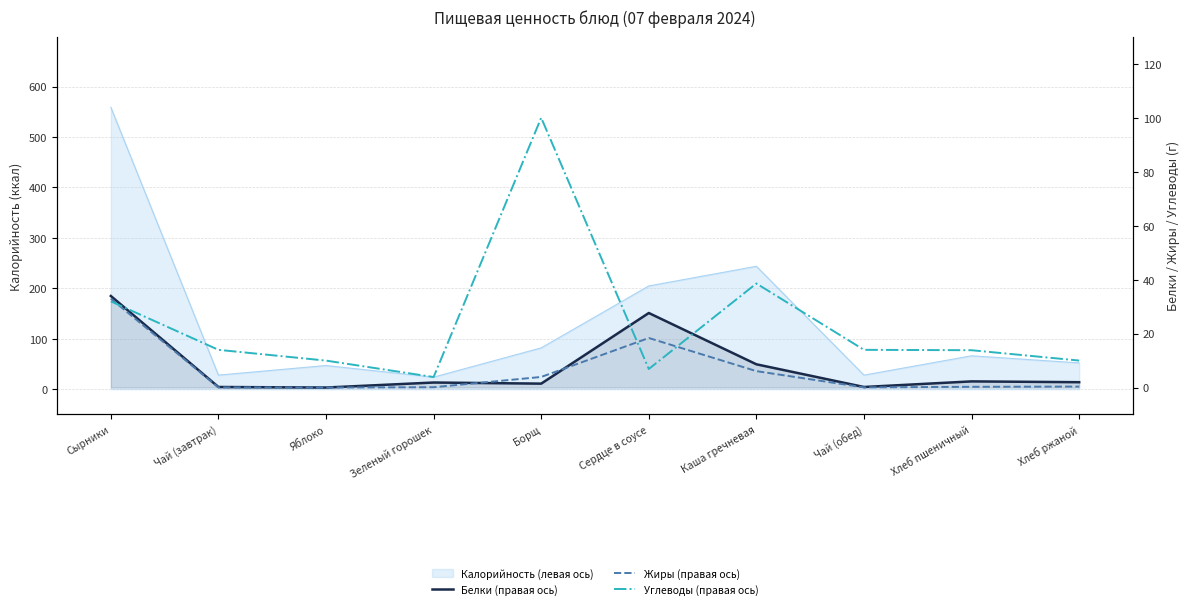

List the labels in order of Жиры (правая ось) value, largest first.

Сырники, Сердце в соусе, Каша гречневая, Борщ, Хлеб ржаной, Хлеб пшеничный, Зеленый горошек, Чай (завтрак), Чай (обед), Яблоко